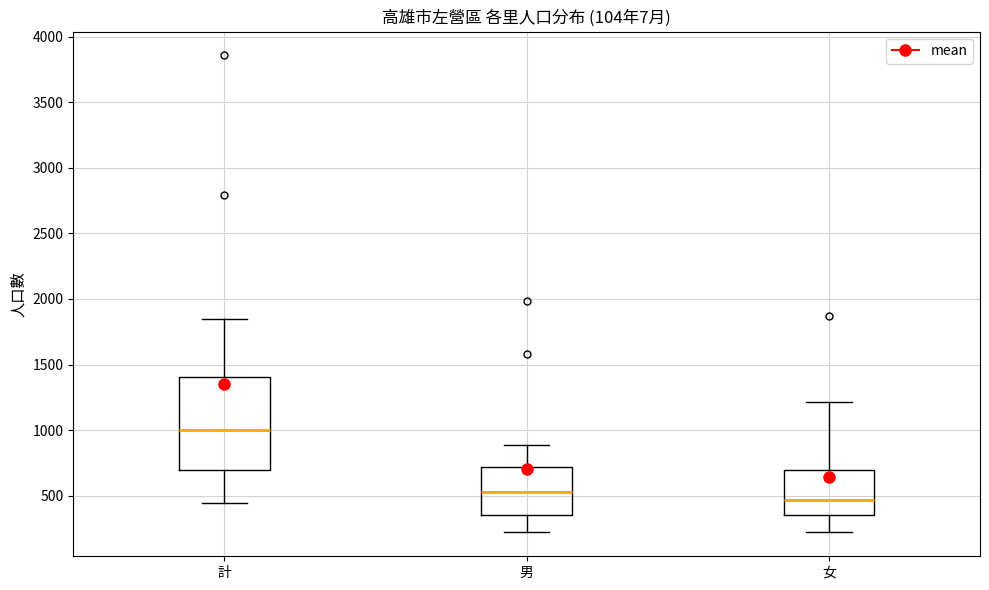

Reading left to right, transcribe this box plot: for each box, give where its median line is, the range the box spans, and where its two whiskers end, as read against the y-axis. The values are not printed on the chart, so give them approximately, as read against the axis.

計: median 1000, box 700 to 1400, whiskers 450 to 1850
男: median 550, box 350 to 700, whiskers 250 to 900
女: median 450, box 350 to 700, whiskers 200 to 1200